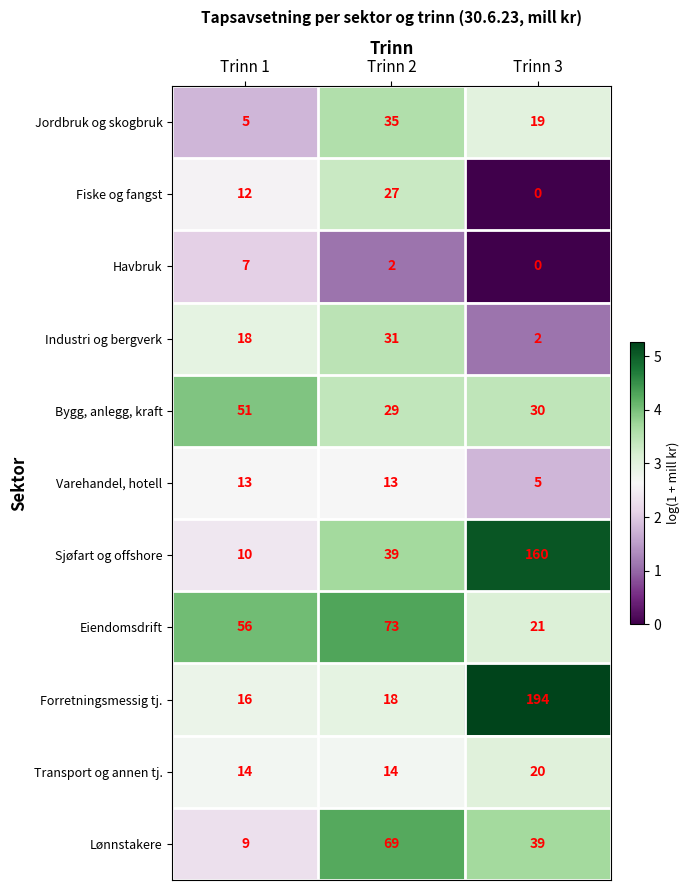

At which category does the chart reach its minimum across all series?

Trinn 3